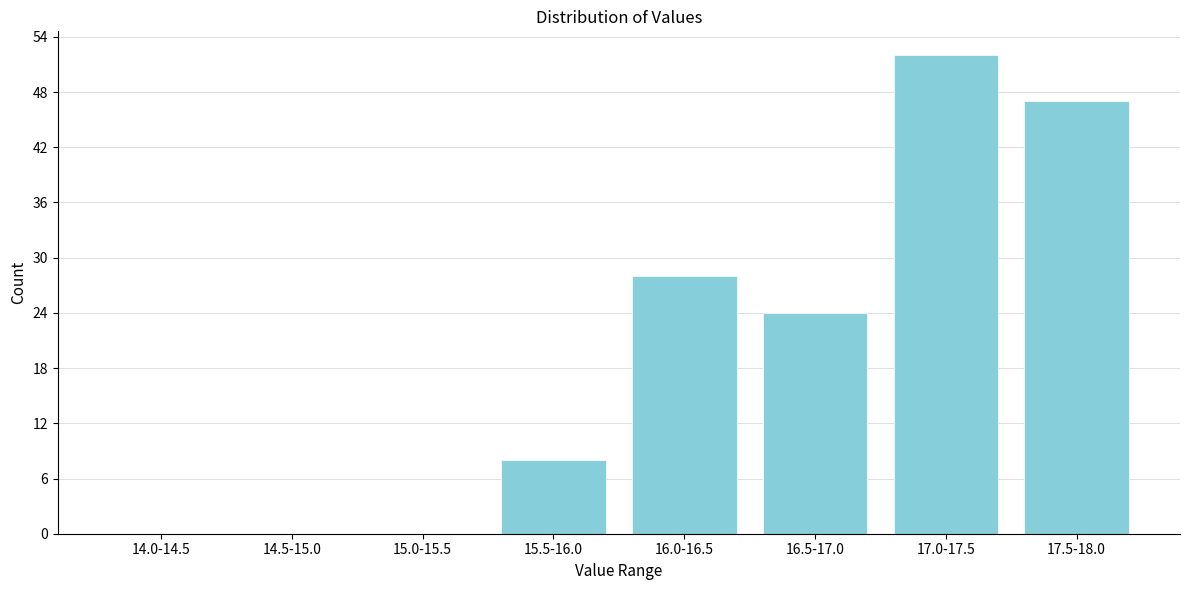

Reading right to left, list all the values displayed in this chart.

17.5-18.0=47	17.0-17.5=52	16.5-17.0=24	16.0-16.5=28	15.5-16.0=8	15.0-15.5=0	14.5-15.0=0	14.0-14.5=0